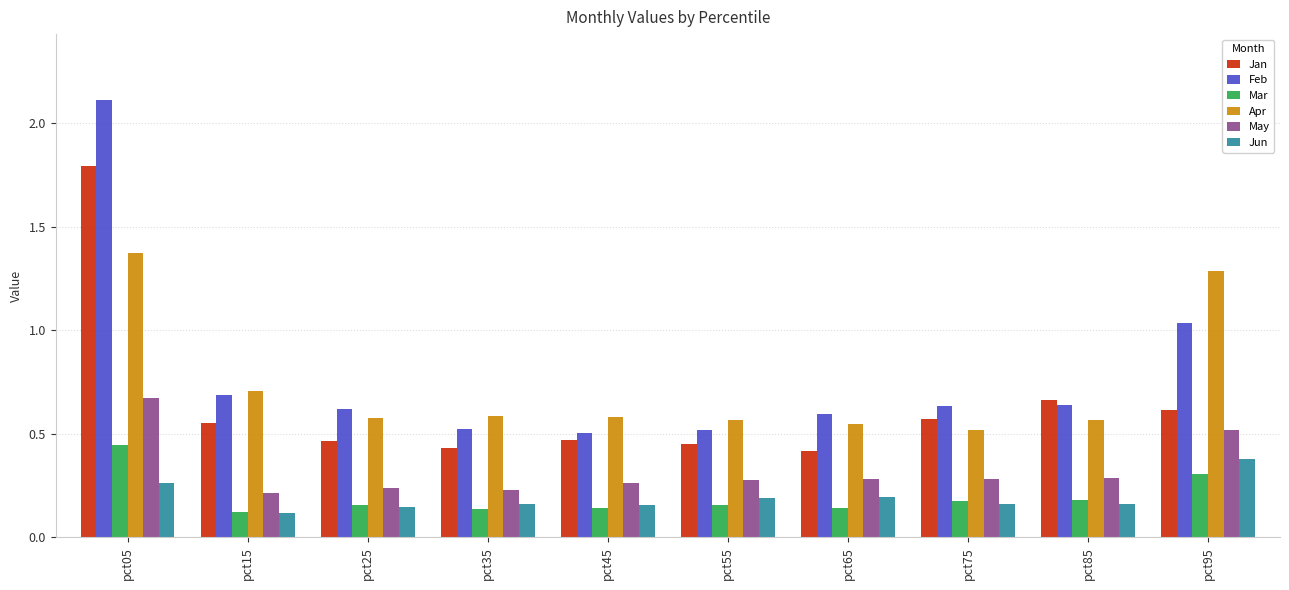

Are the bars grouped side by side (vs. stacked)?

Yes